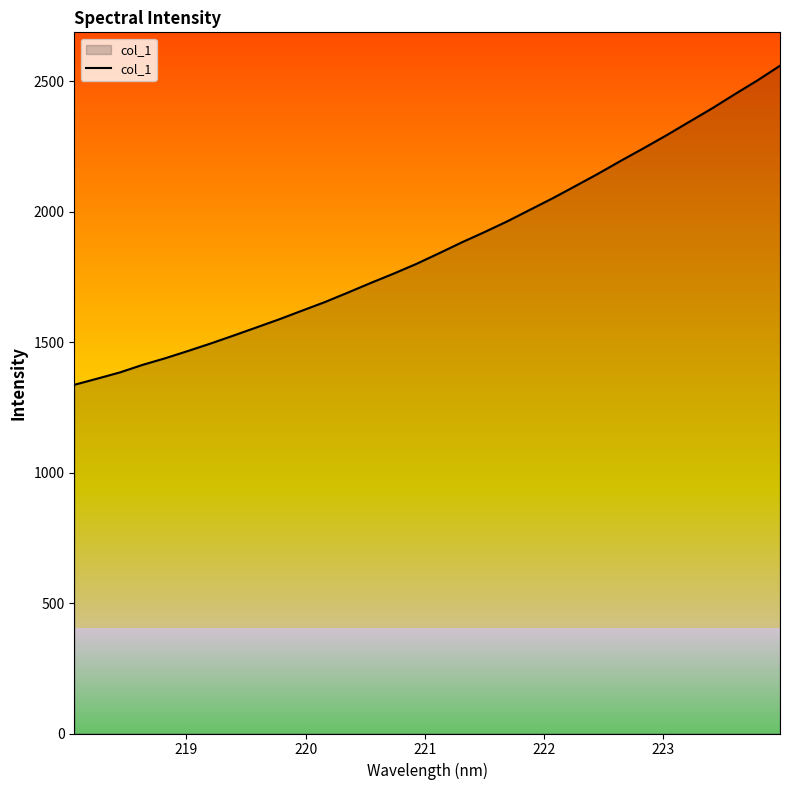

What is the greatest value displayed?

2559.0